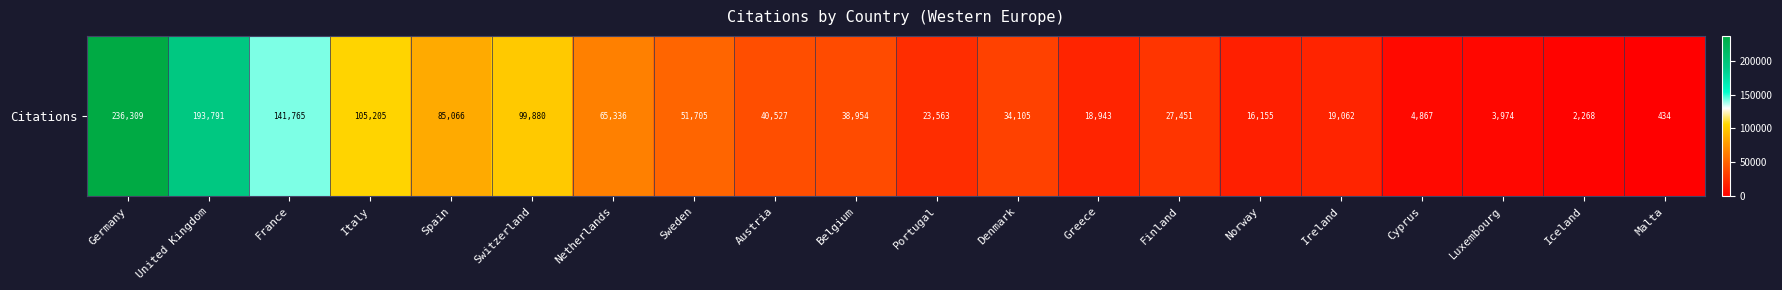

How many series are shown in this chart?

1